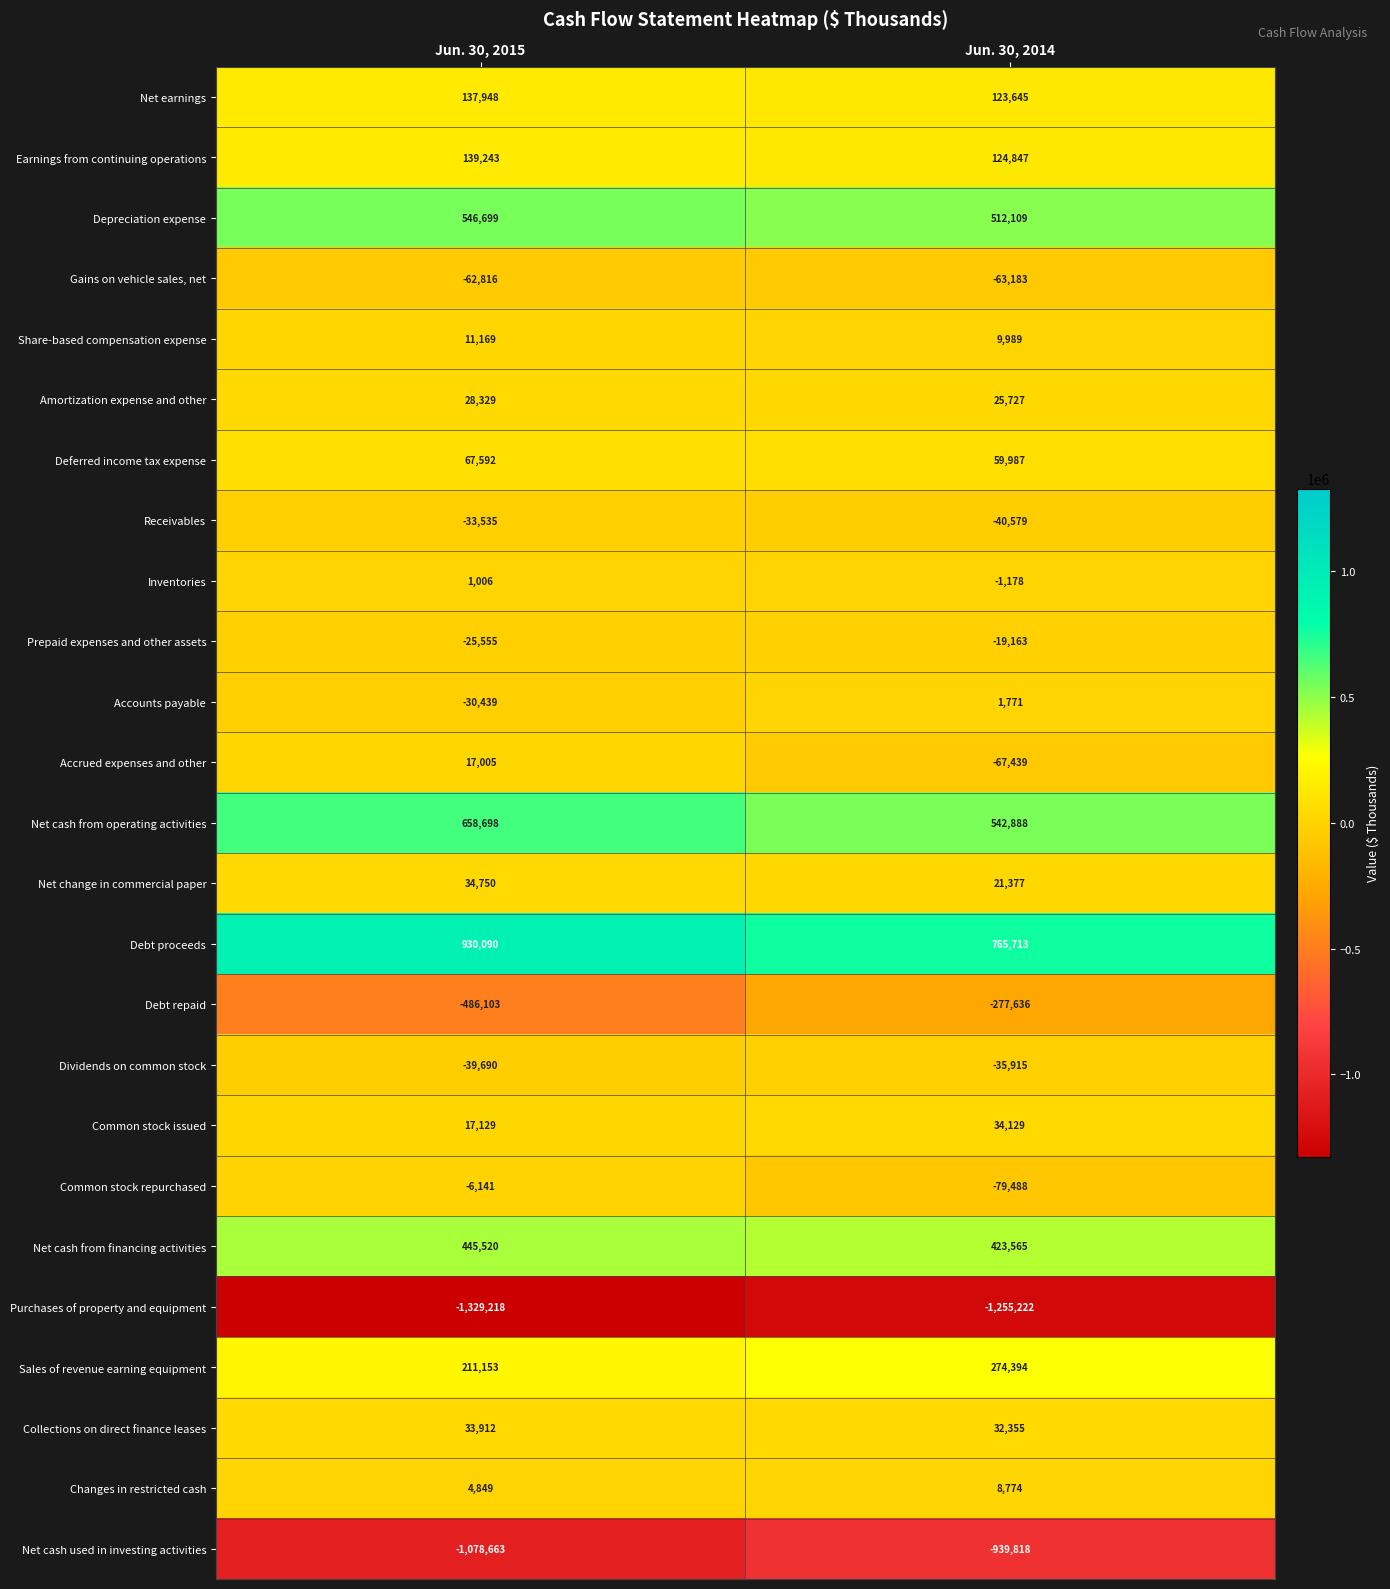

At which label does Receivables reach its minimum?

Jun. 30, 2014